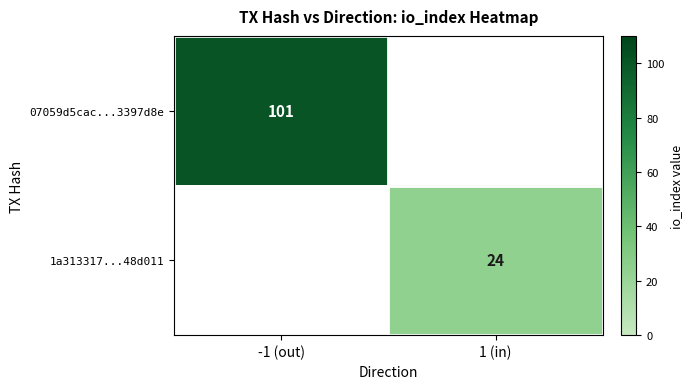

Is the value of 1a313317...48d011 at 1 (in) greater than the value of 07059d5cac...3397d8e at -1 (out)?

No